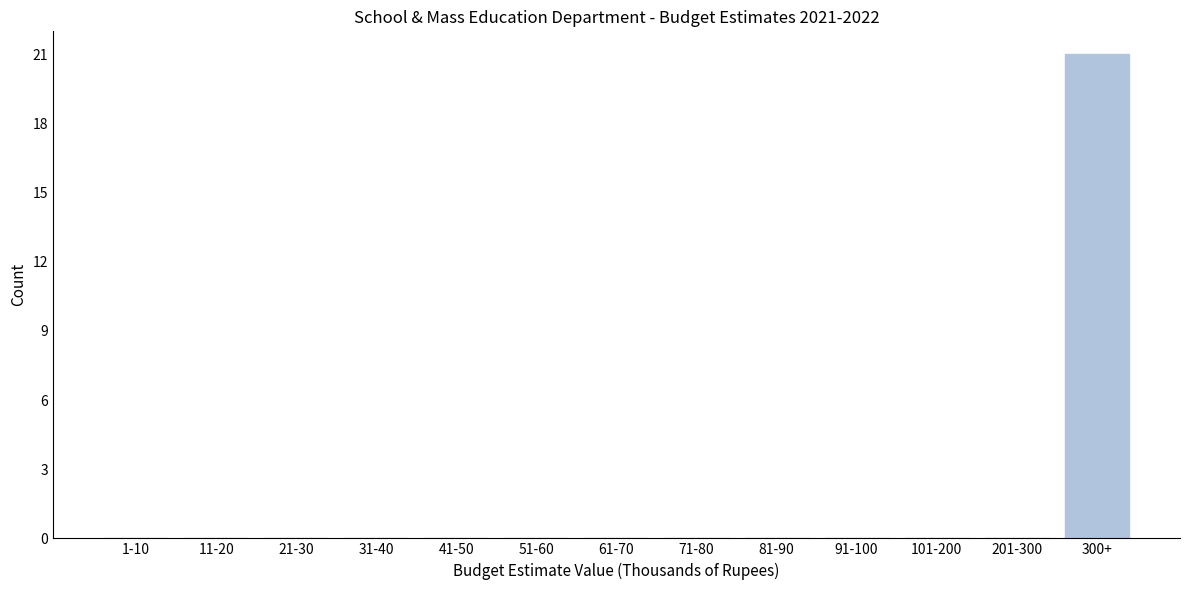

Reading right to left, extract all data points from this chart.

300+=21	201-300=0	101-200=0	91-100=0	81-90=0	71-80=0	61-70=0	51-60=0	41-50=0	31-40=0	21-30=0	11-20=0	1-10=0